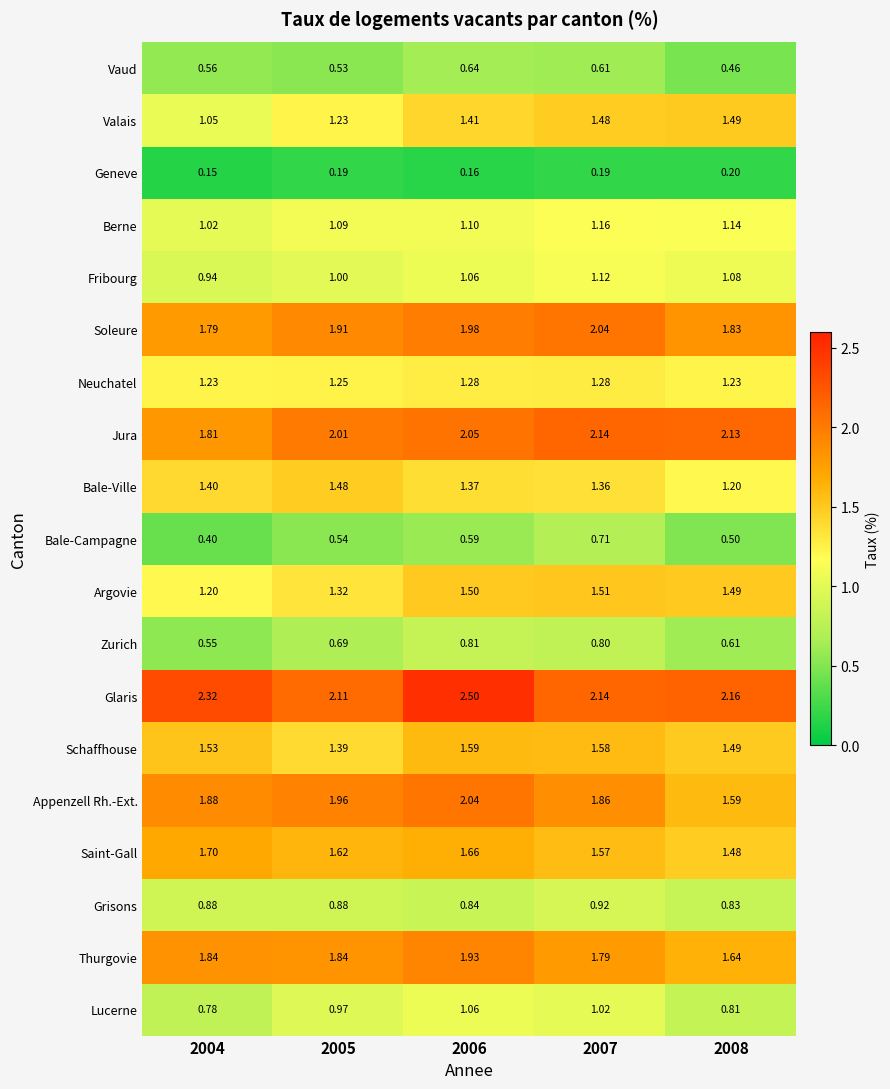

At 2004, list the series in order from largest to smallest.

Glaris, Appenzell Rh.-Ext., Thurgovie, Jura, Soleure, Saint-Gall, Schaffhouse, Bale-Ville, Neuchatel, Argovie, Valais, Berne, Fribourg, Grisons, Lucerne, Vaud, Zurich, Bale-Campagne, Geneve